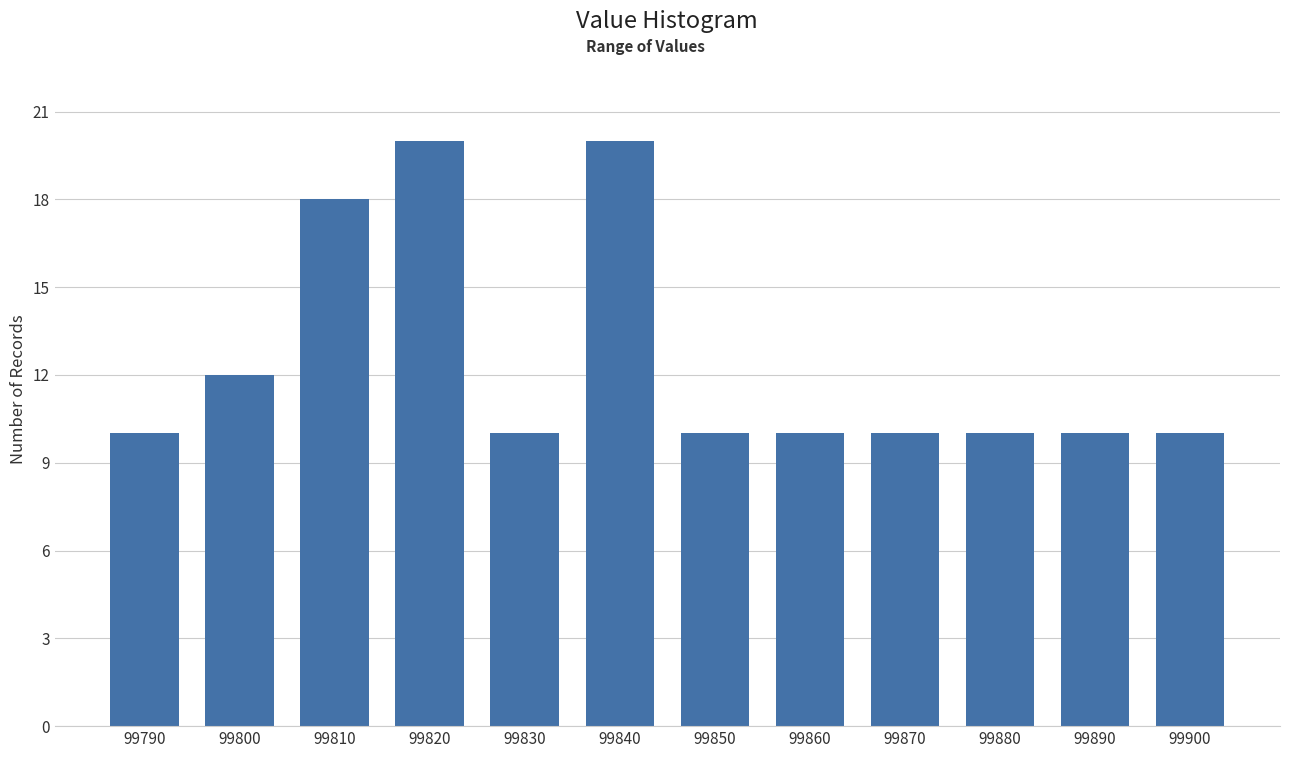

Reading right to left, list all the values displayed in this chart.

10	10	10	10	10	10	20	10	20	18	12	10